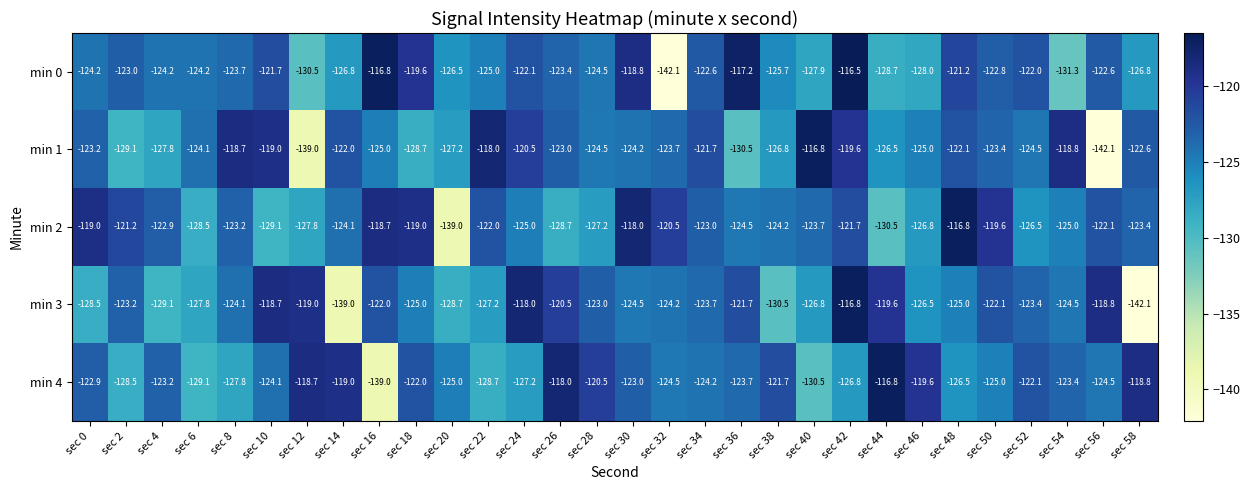

What is the difference between the maximum and second lowest values in the min 4 series?

13.7